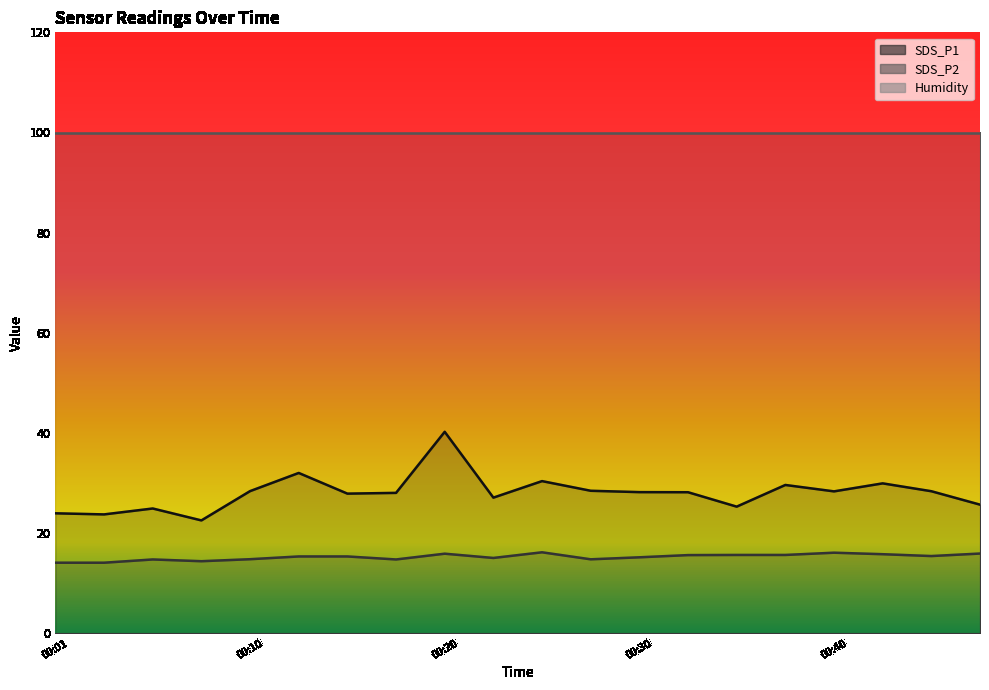

What is the minimum value shown in the chart?

14.1